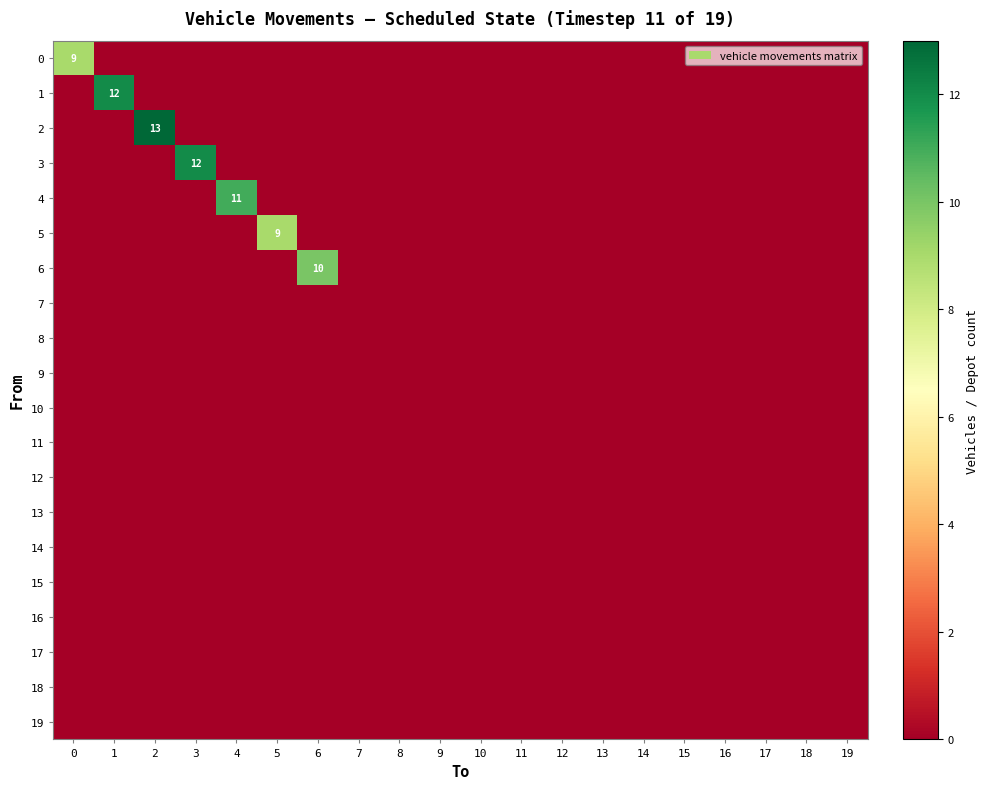

Rank the categories by 9 value from highest to lowest.

0, 1, 2, 3, 4, 5, 6, 7, 8, 9, 10, 11, 12, 13, 14, 15, 16, 17, 18, 19